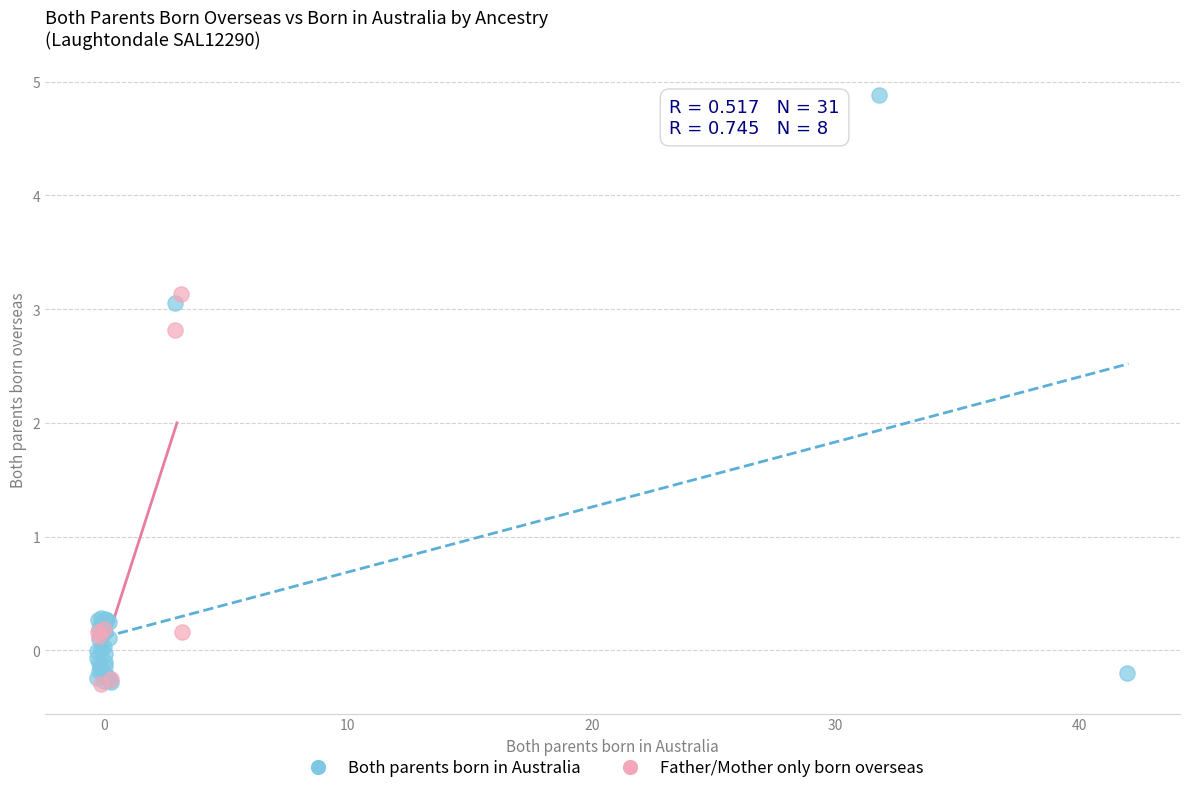

Which series has the largest Y range (max minus min)?

Both parents born in Australia